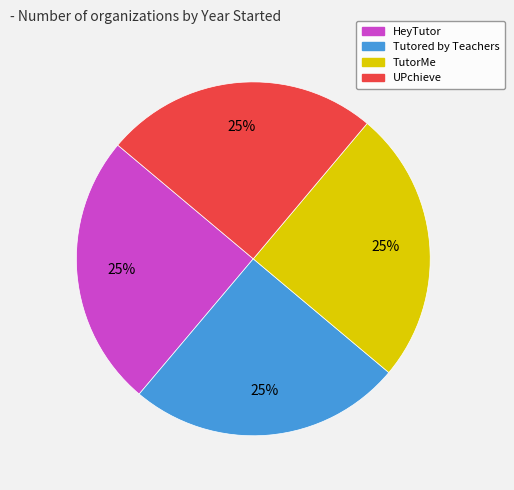

To the nearest percent, what is the average slice percentage?

25%